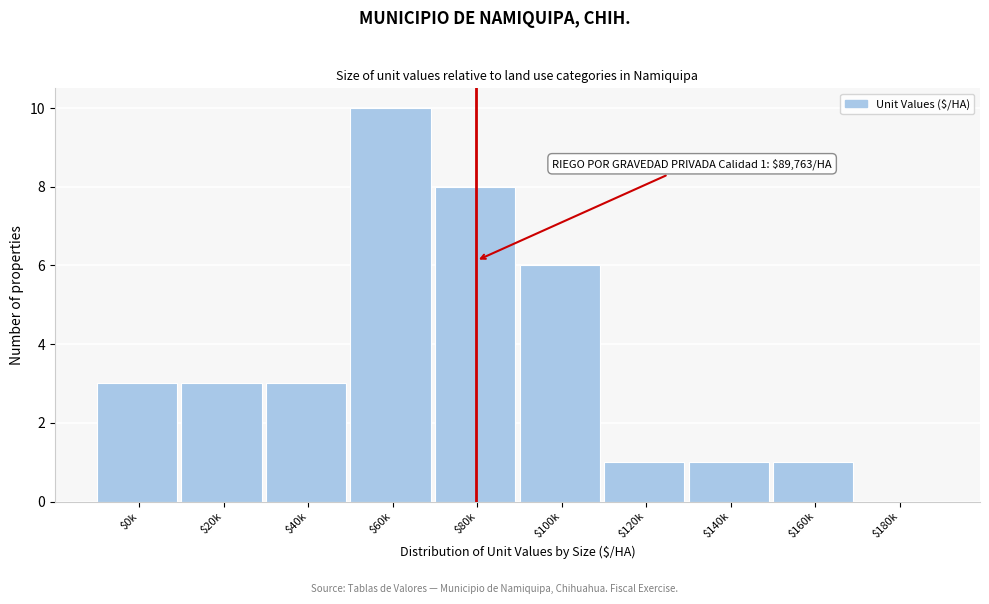

The value at $0k is 2. True or false?

False